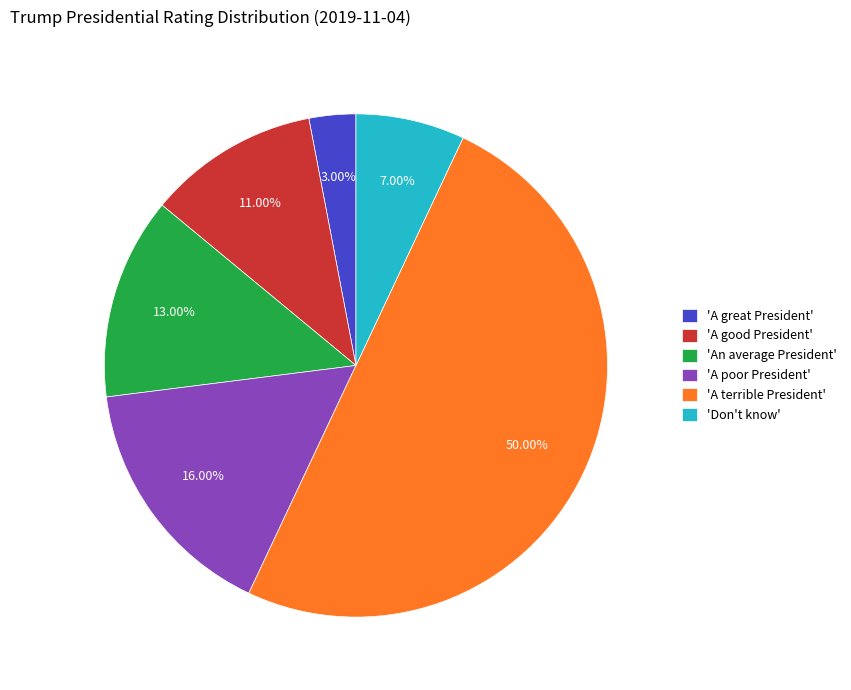

To the nearest percent, what is the average slice percentage?

17%